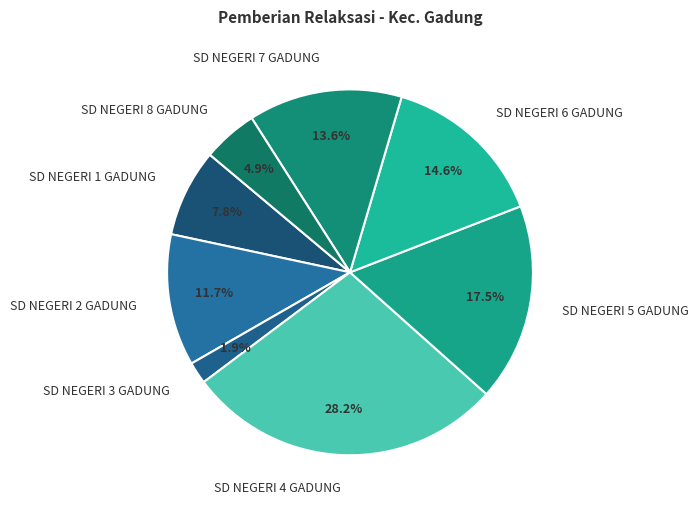

Does any single category account for the majority?

No